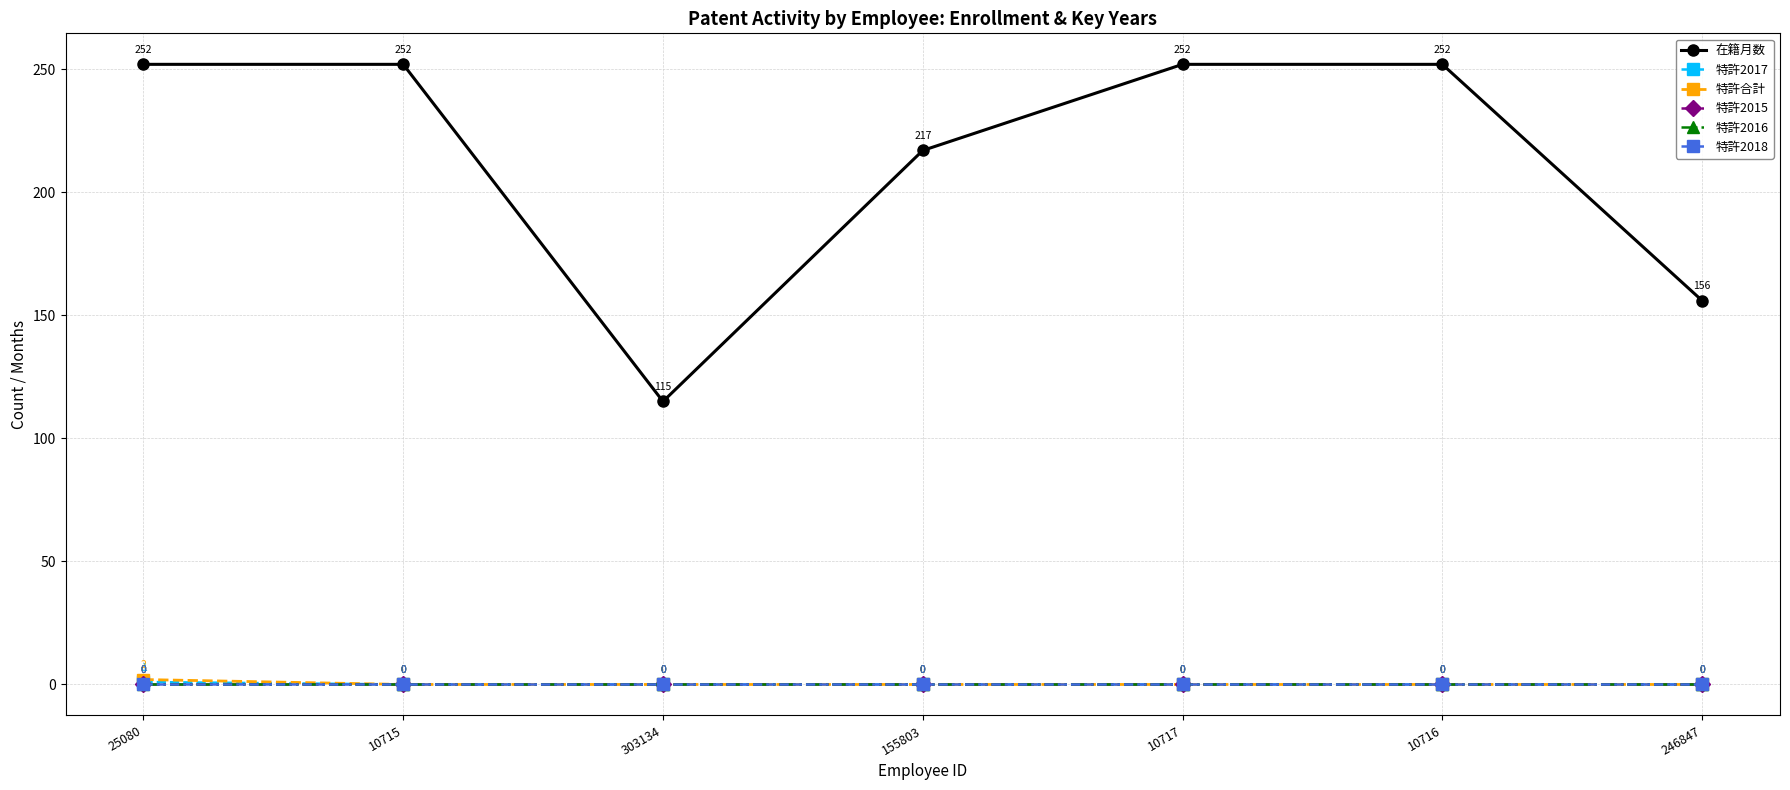

Is this an area chart (filled region under the line)?

No